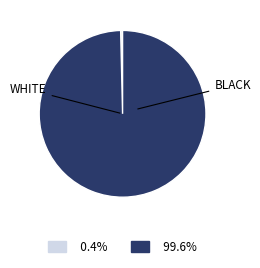

Is there a majority slice in this chart?

Yes